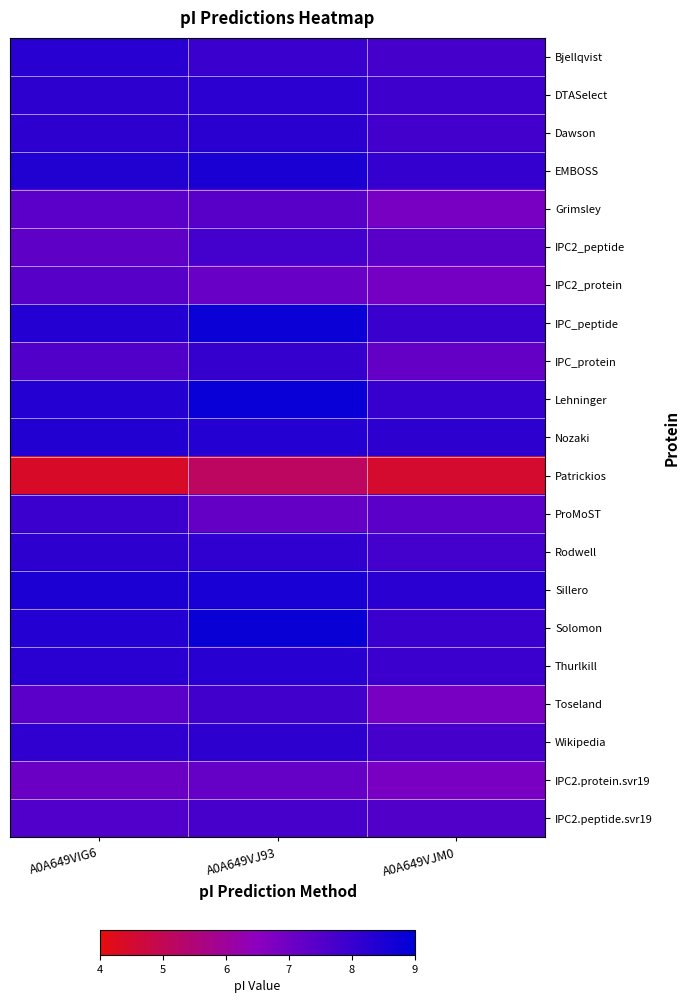

How many distinct data groups are displayed?

21